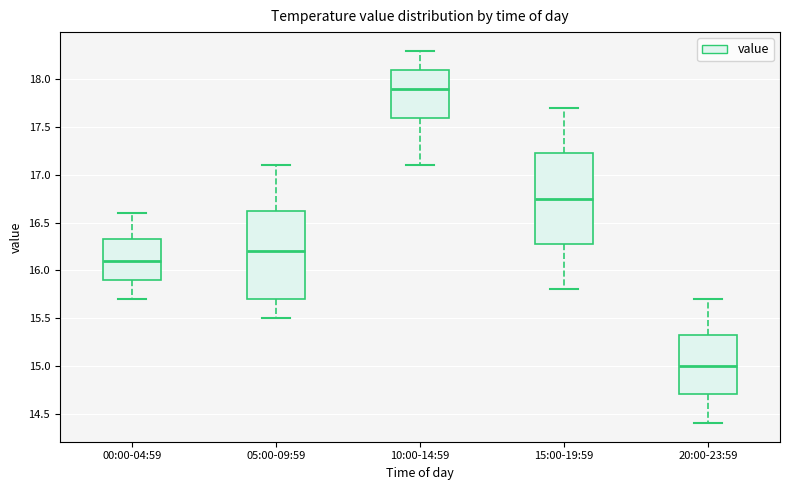

Which box's median line is the highest?

10:00-14:59